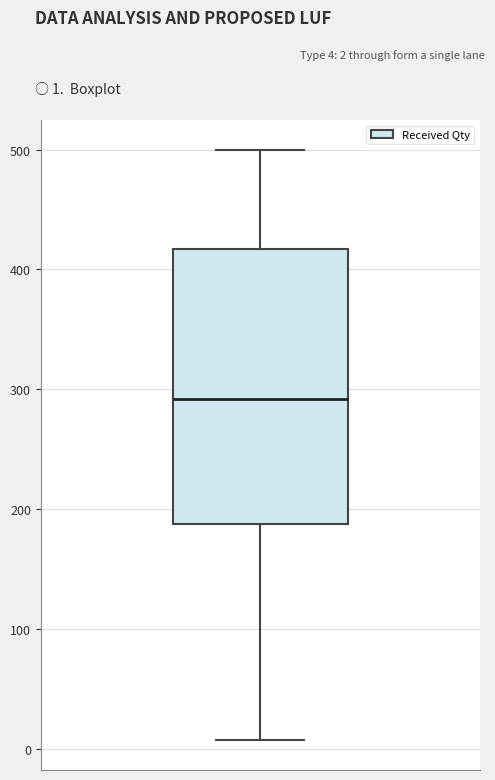

Read this box plot against the y-axis: the position of the median line, the range covered by the box, and the ends of both whiskers. The values are not printed on the chart, so give them approximately, as read against the axis.

median 290, box 190 to 420, whiskers 10 to 500